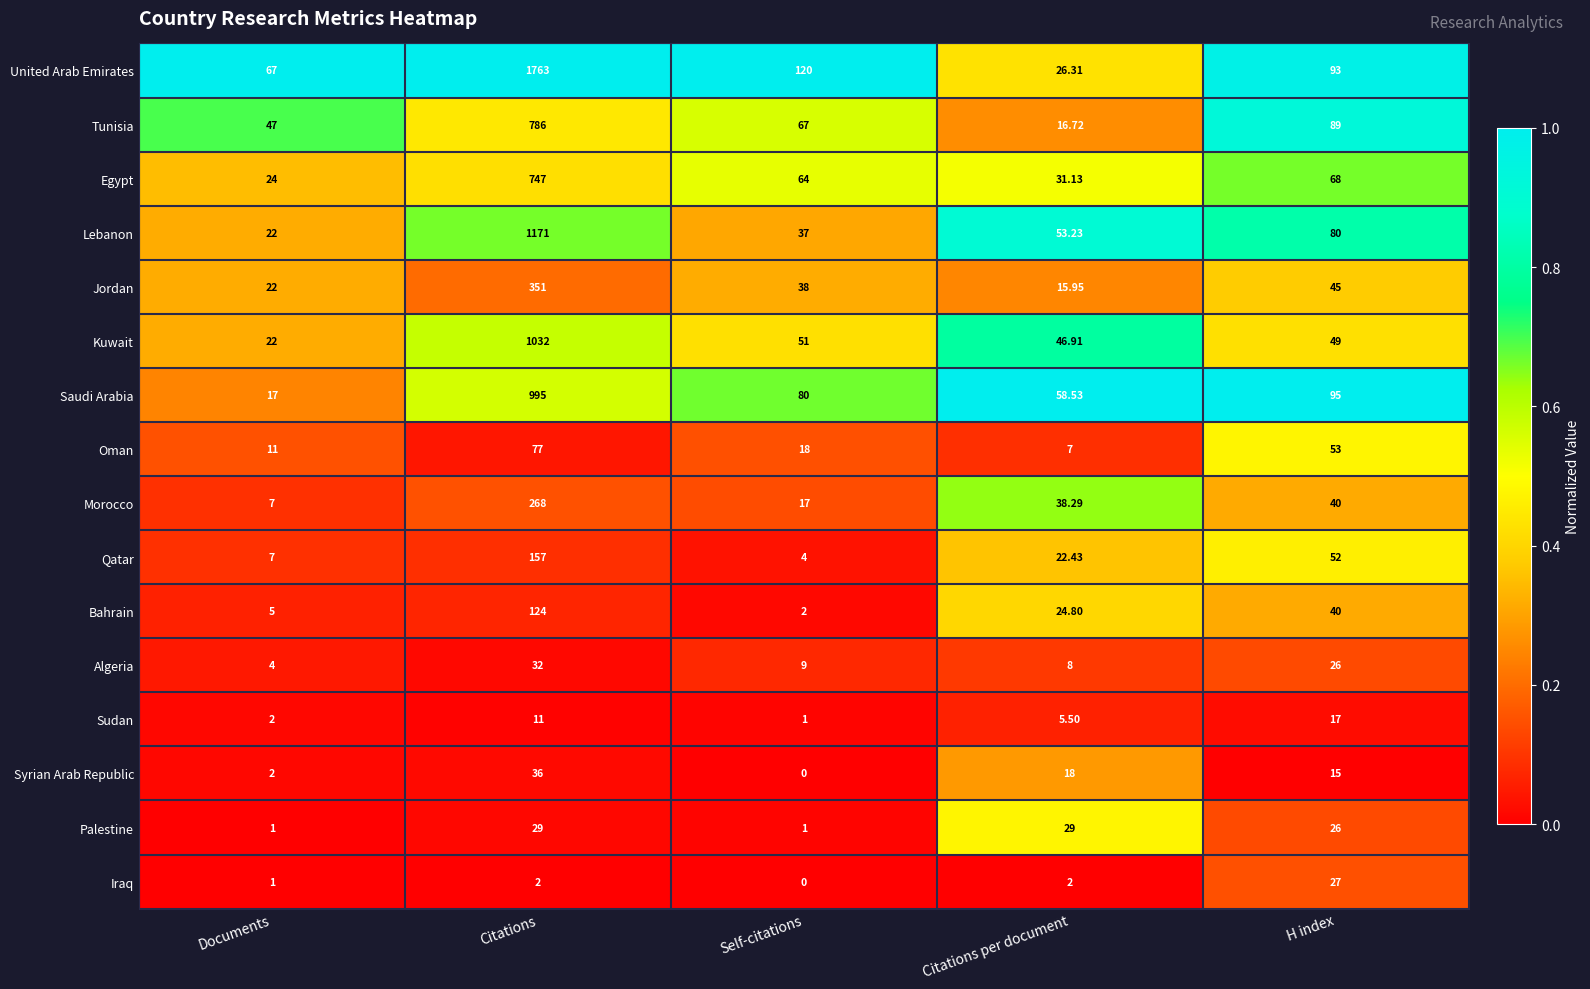

Between Documents and H index, which series saw the biggest shift?

Saudi Arabia